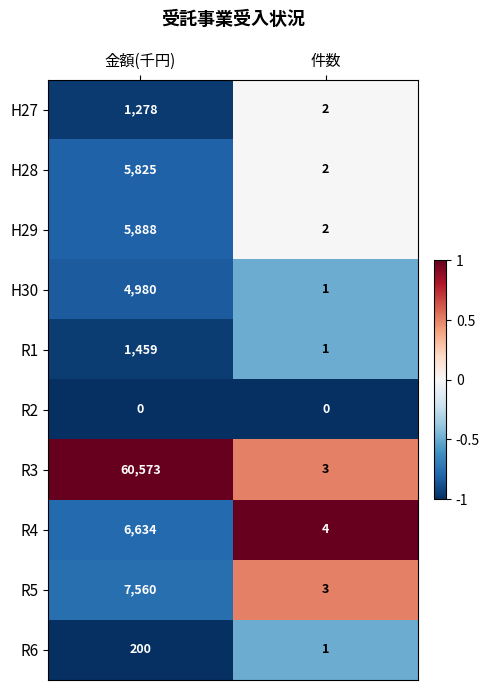

What is the approximate value of H29 at 金額(千円), to the nearest 10?

5890